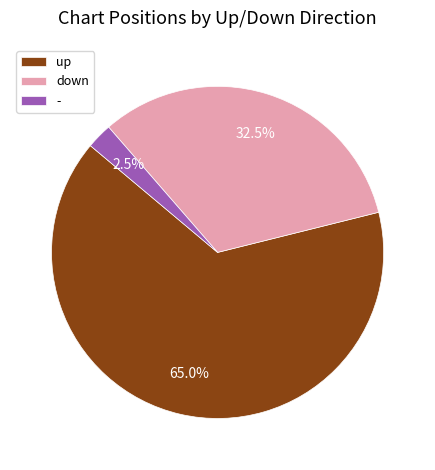

Which category has the biggest portion of the pie?

up